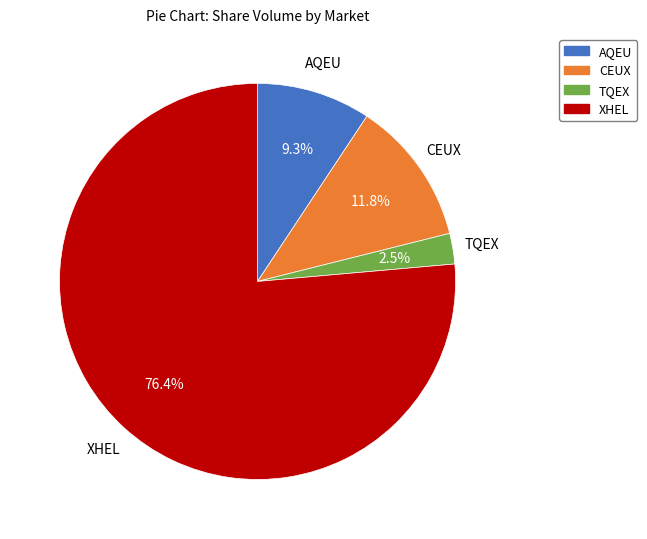

To the nearest percent, what is the average slice percentage?

25%